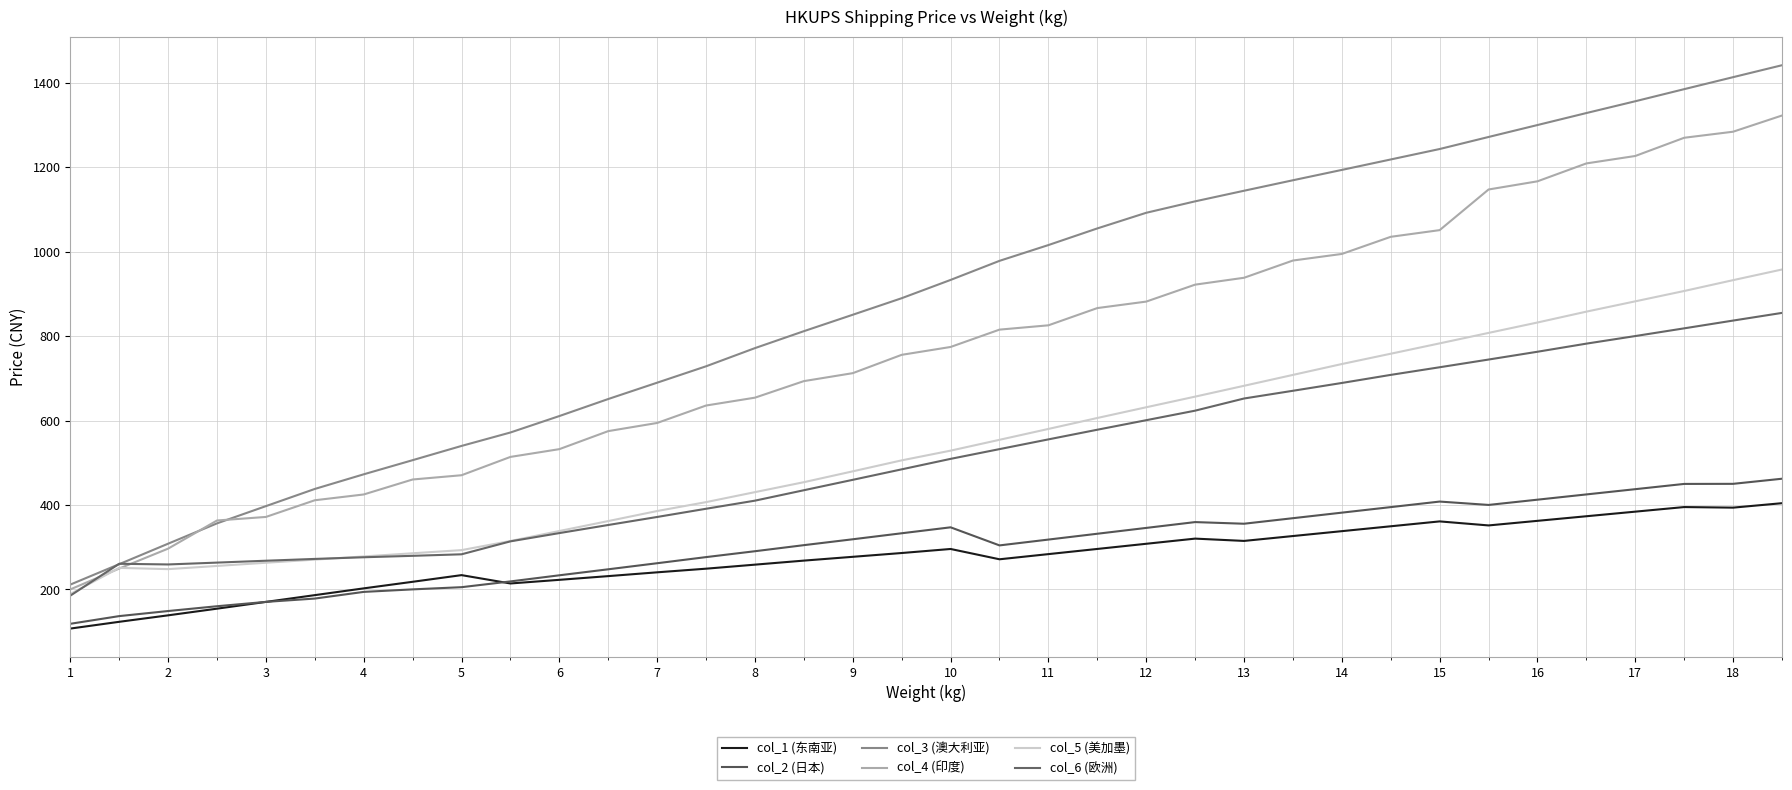

How many lines are shown in the chart?

6